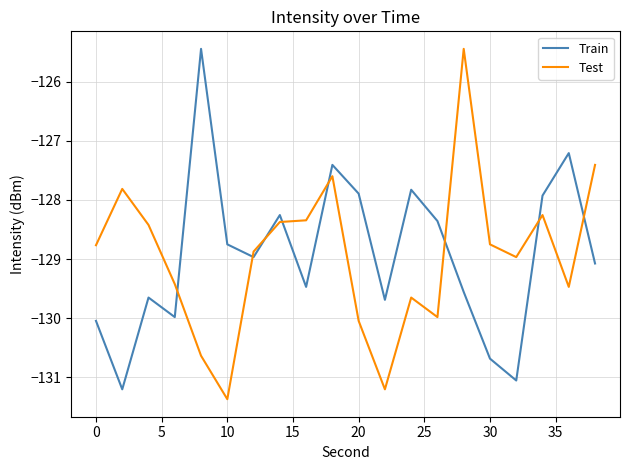

True or false: Train and Test intersect in this chart.

True